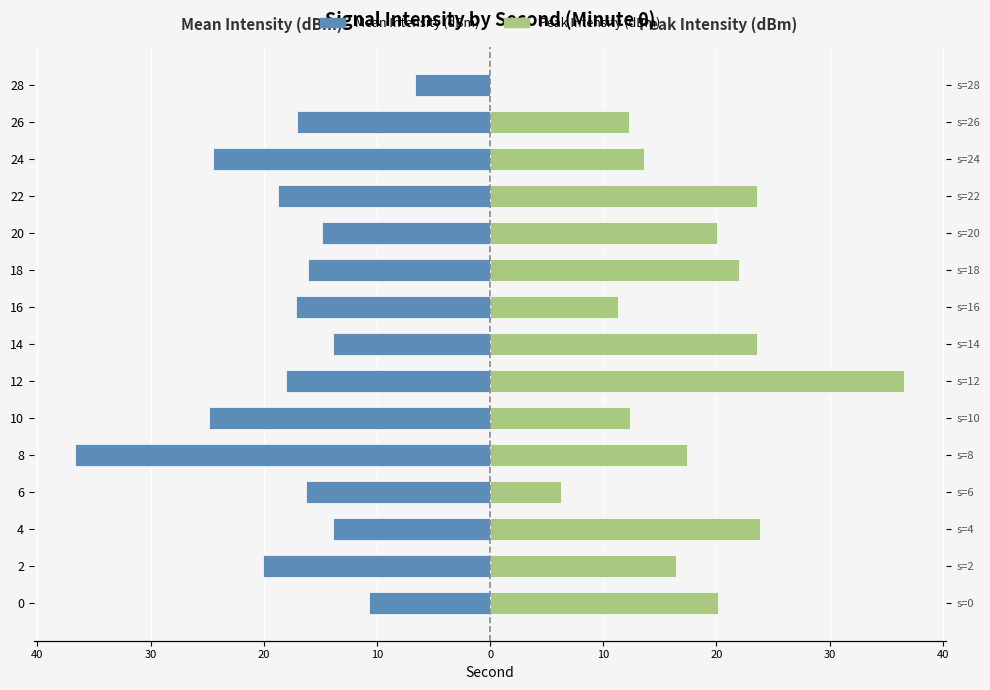

At how many categories does at least one series exceed -7?

15